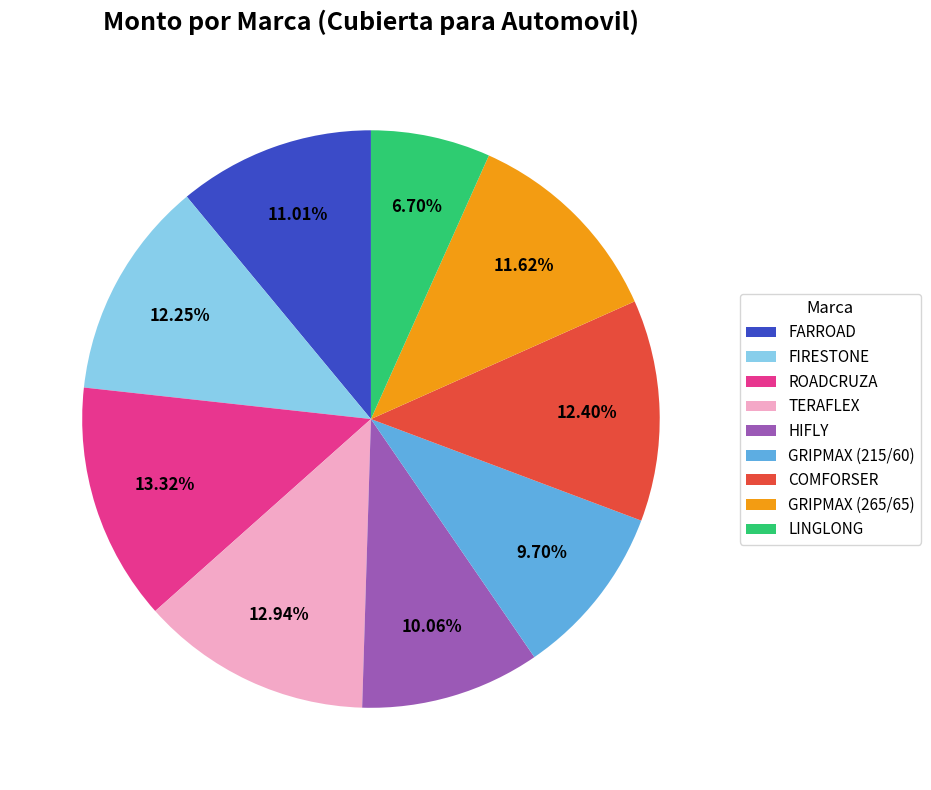

To the nearest percent, what portion does GRIPMAX (265/65) represent?

12%